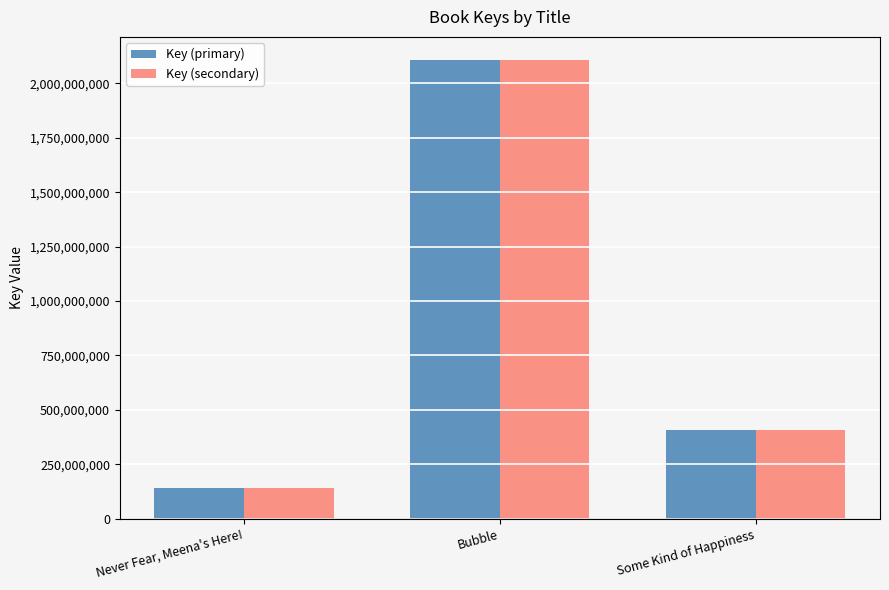

What is the label of the 2nd bar from the right?

Bubble